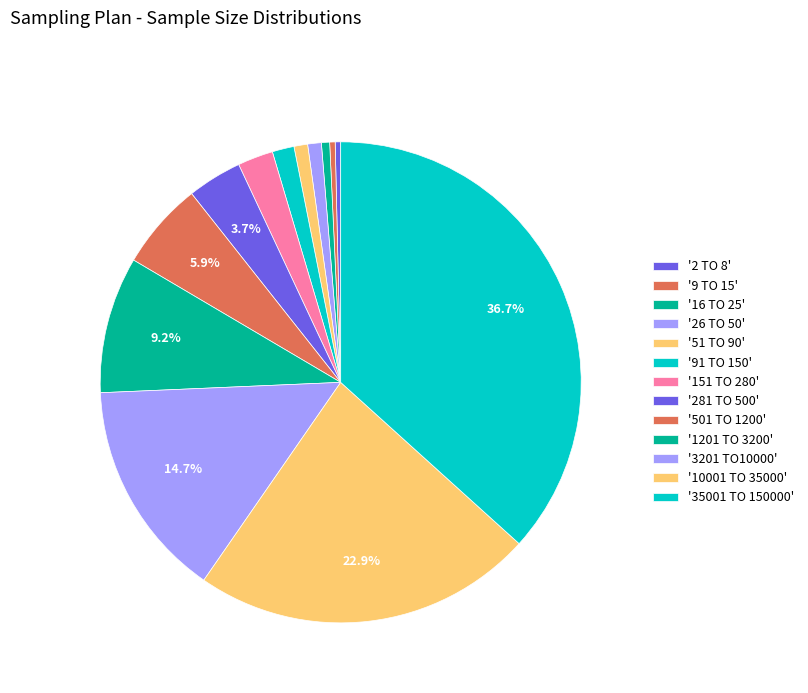

How many segments does this pie chart have?

13